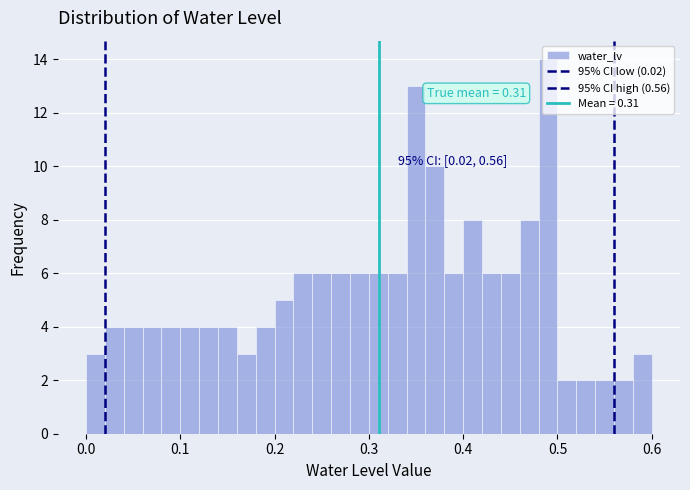

Around what value on the x-axis is the tallest bar? Give the approximate position of its centre, as read against the axis.

0.49